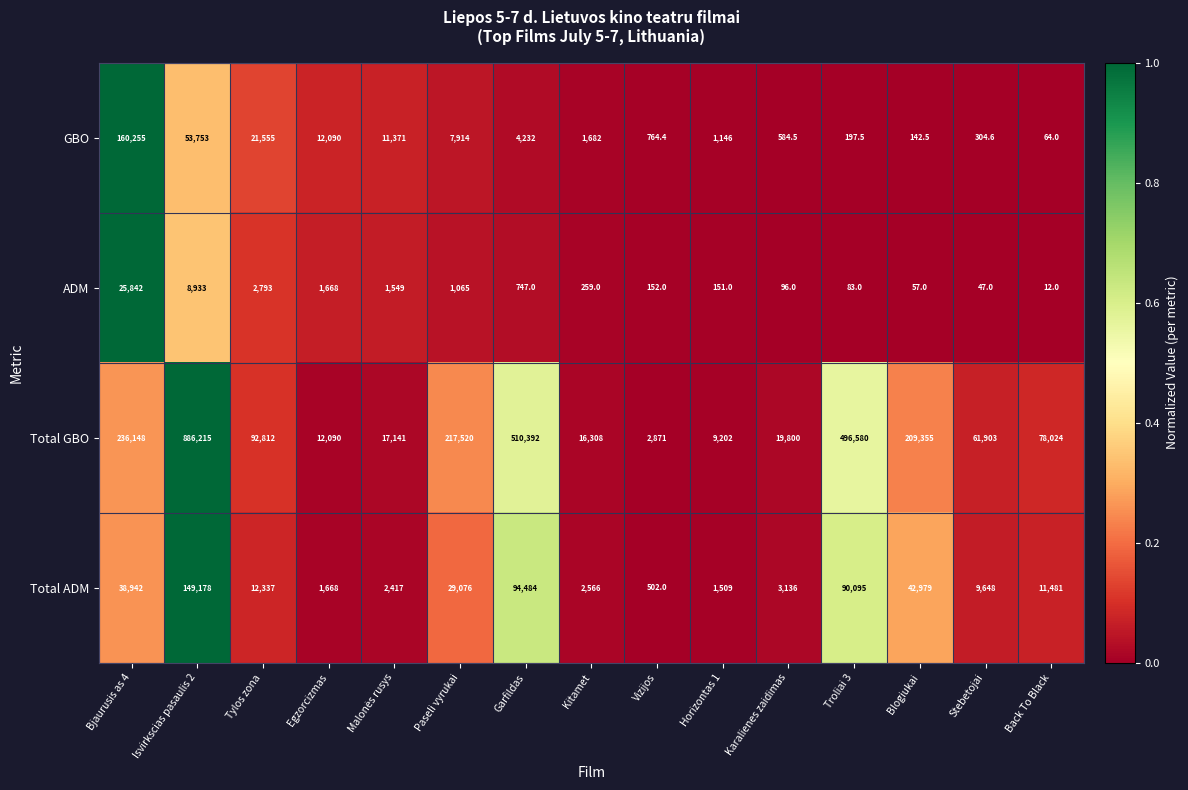

Which category has the lowest value in the ADM series?

Back To Black